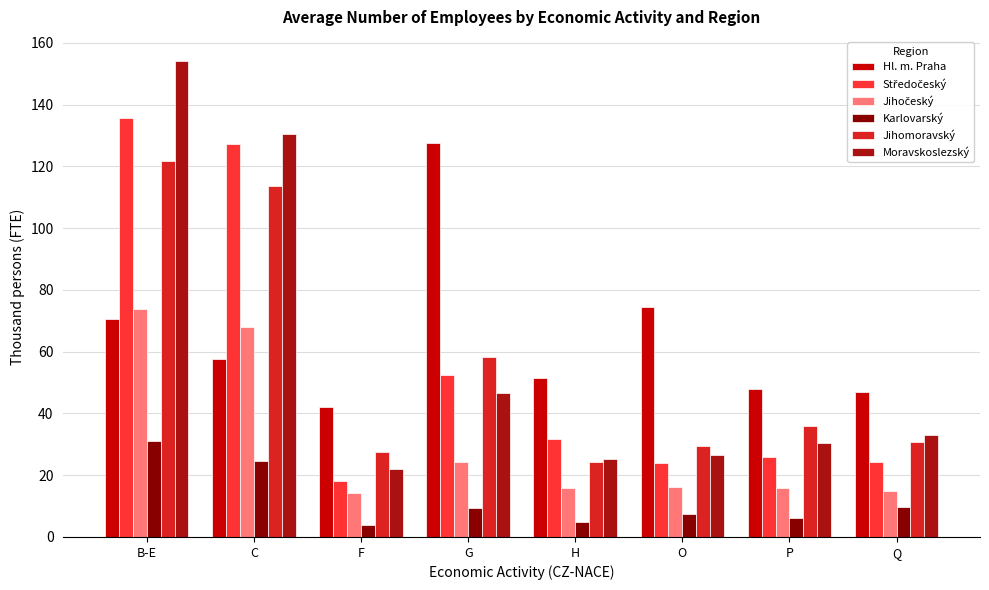

At which category is the sum across all series the highest?

B-E